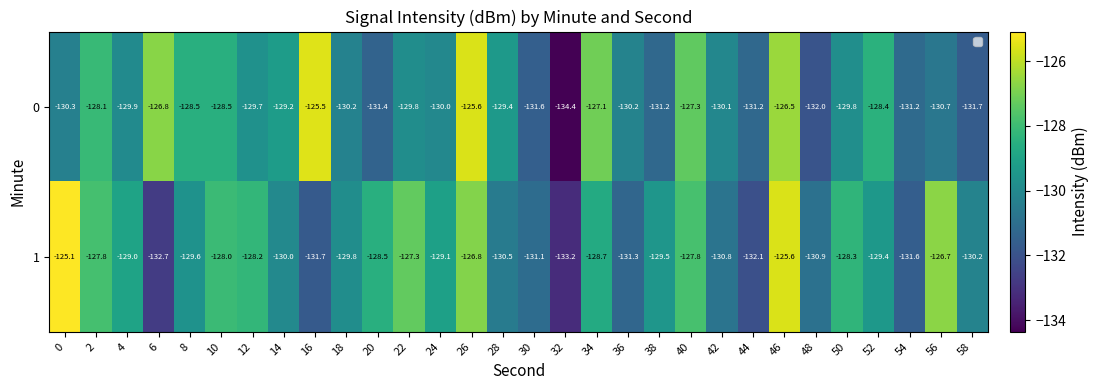

At which category is the sum across all series the highest?

46